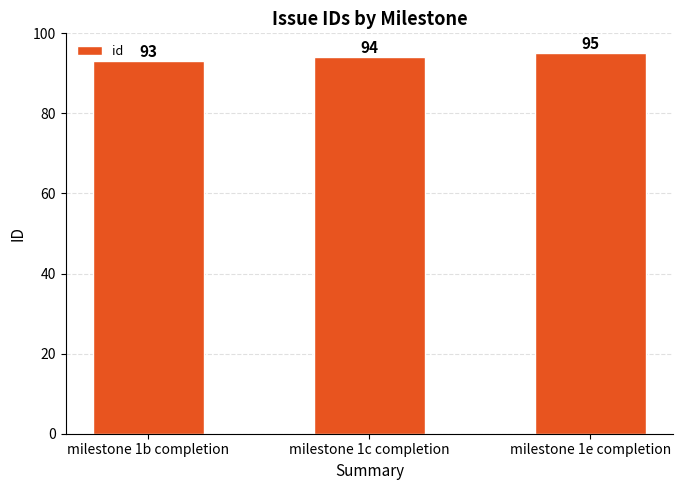

What is the sum of all values?

282